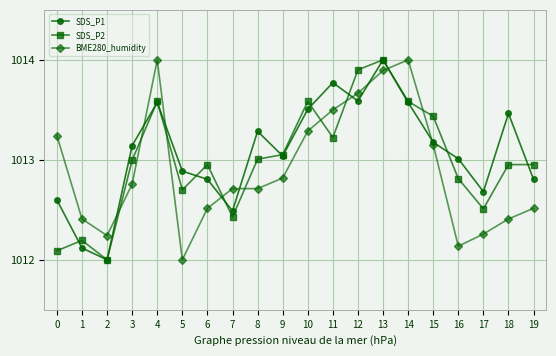

Rank the series at 6 from highest to lowest value.

SDS_P2, SDS_P1, BME280_humidity